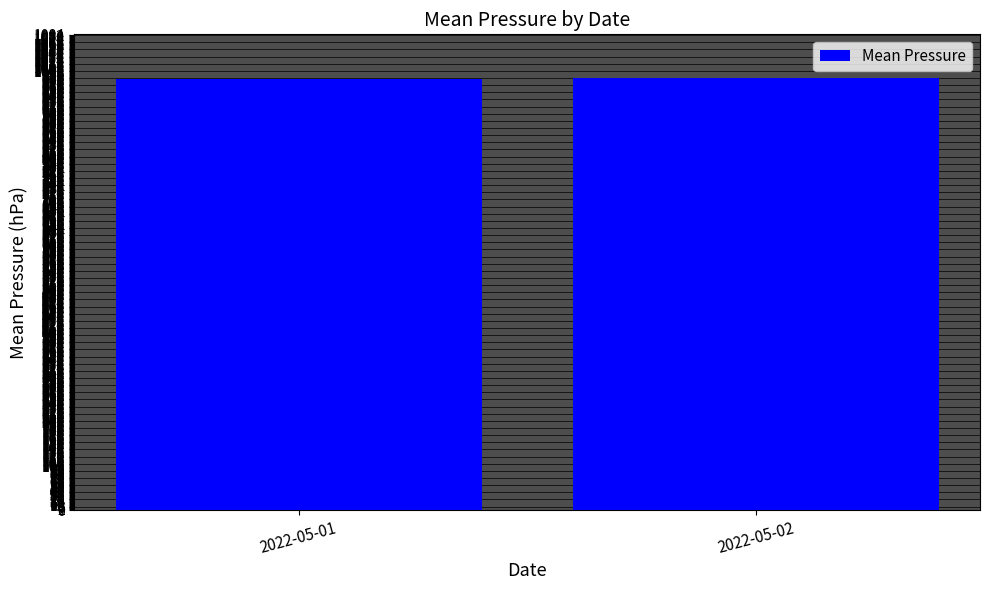

Read the value at 2022-05-01.

983.5